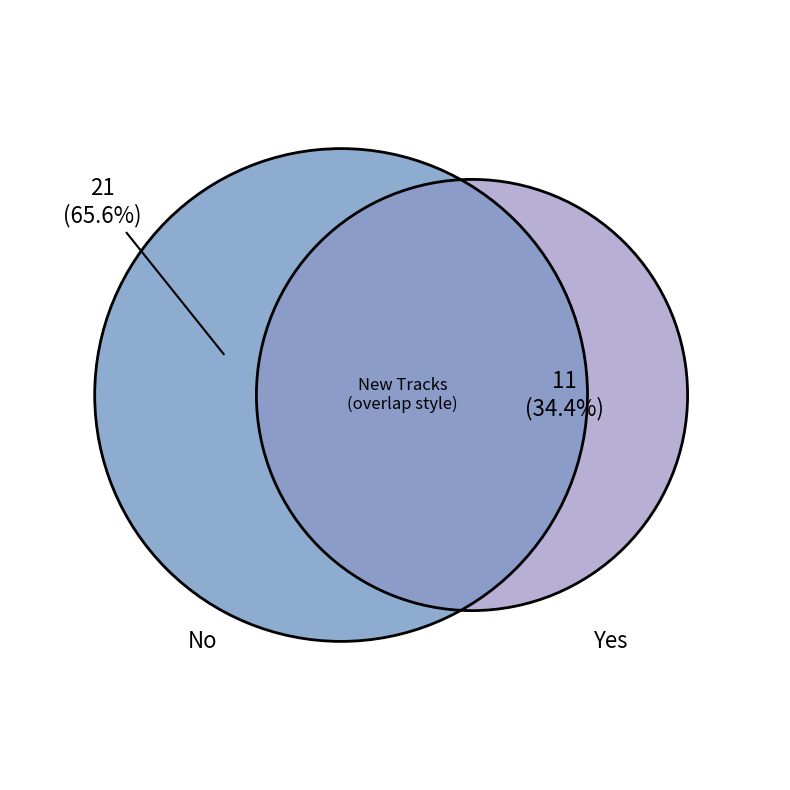

The No slice represents 58% of the pie. True or false?

False